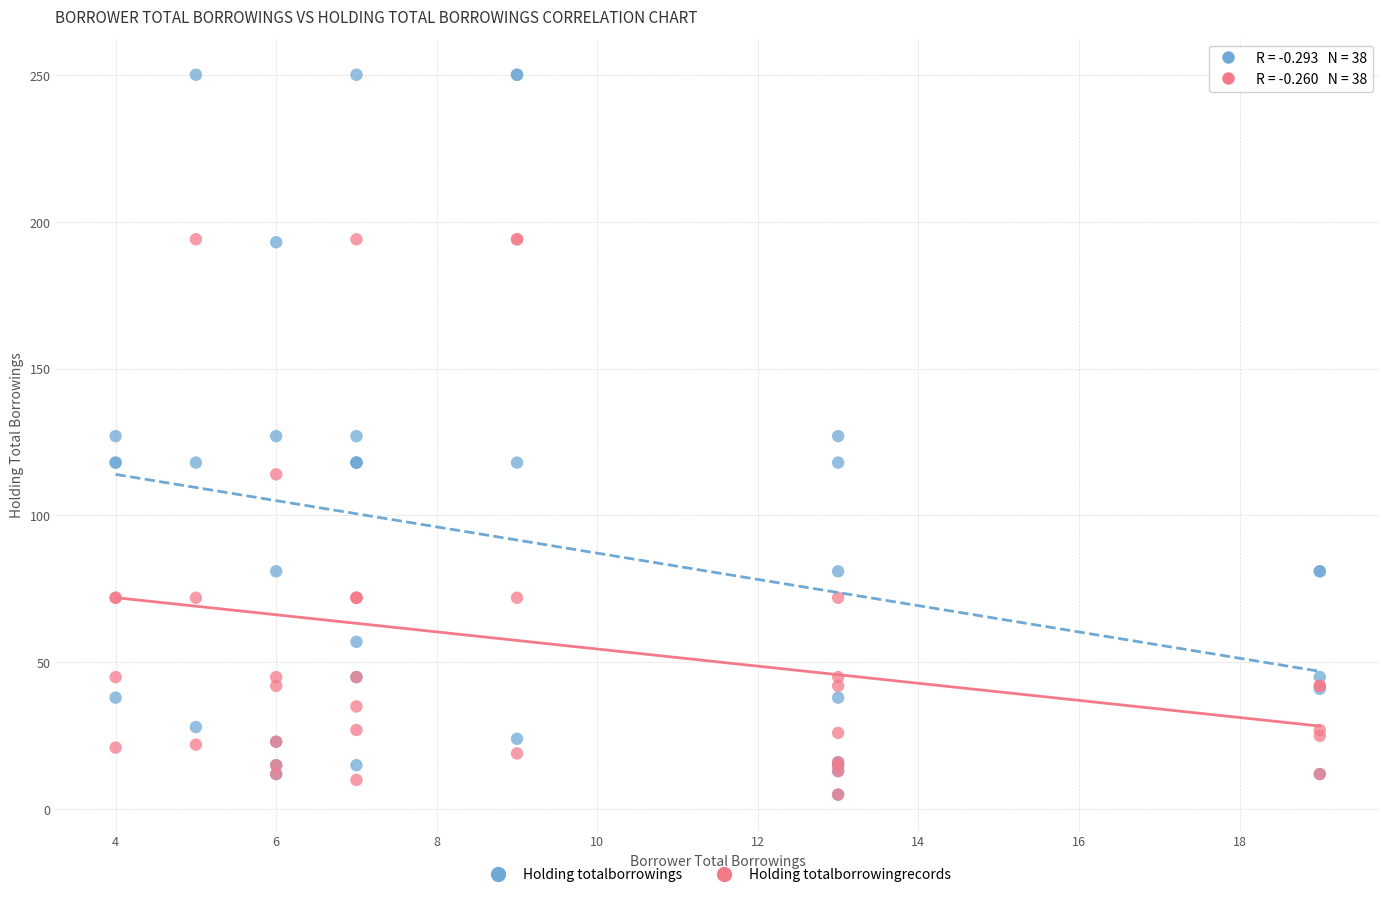

In the Holding totalborrowingrecords series, what Y value is closest to 99?

114